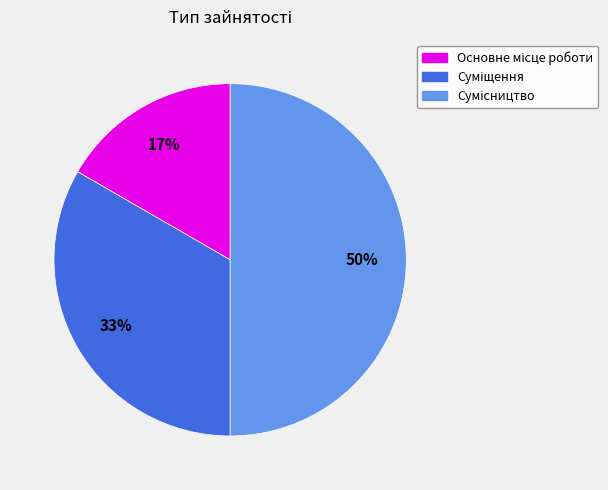

To the nearest percent, what is the average slice percentage?

33%